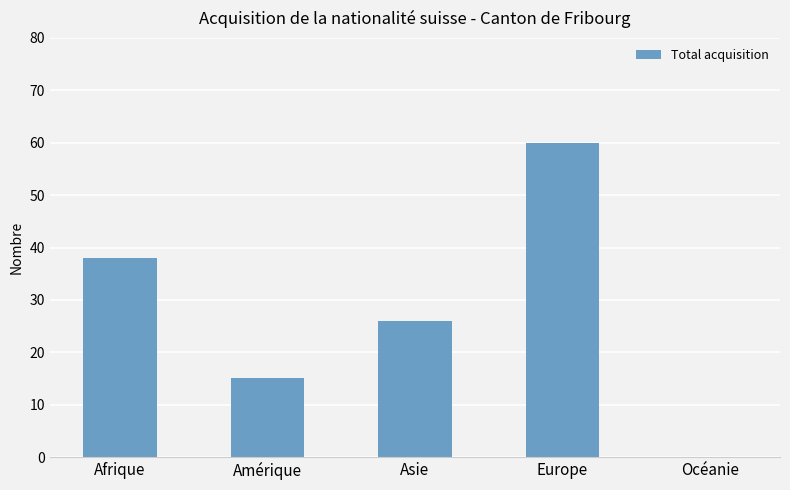

Are the bars grouped side by side (vs. stacked)?

No